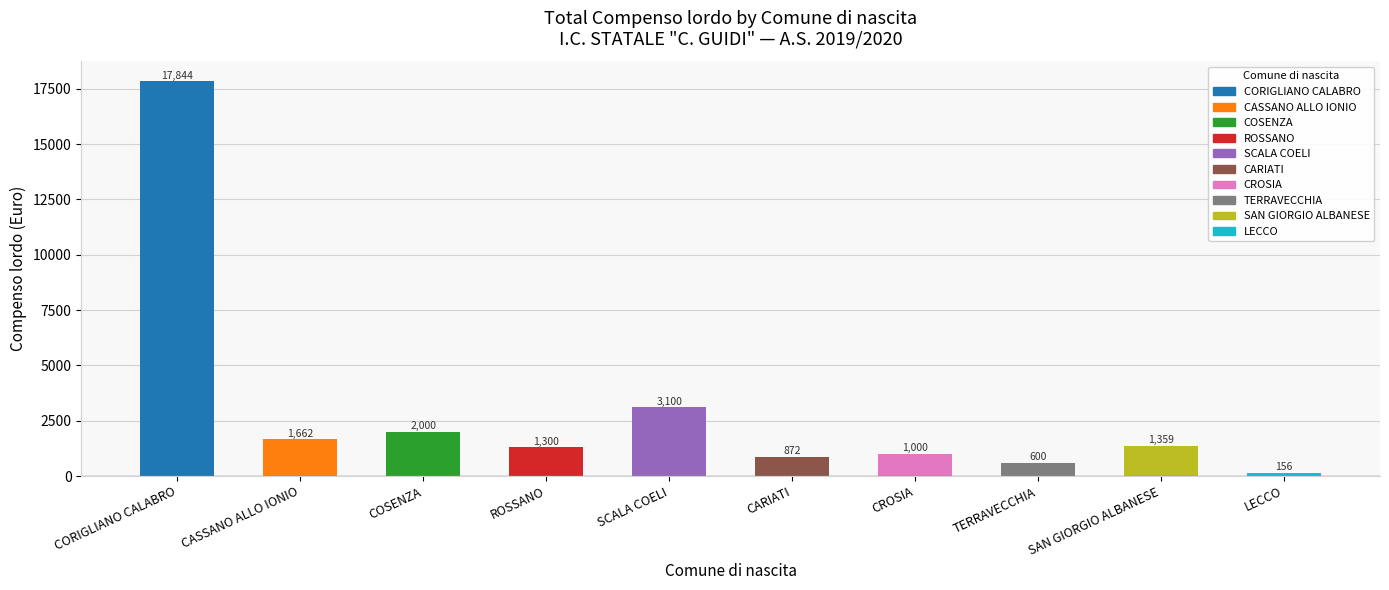

Which has a higher value, TERRAVECCHIA or COSENZA?

COSENZA